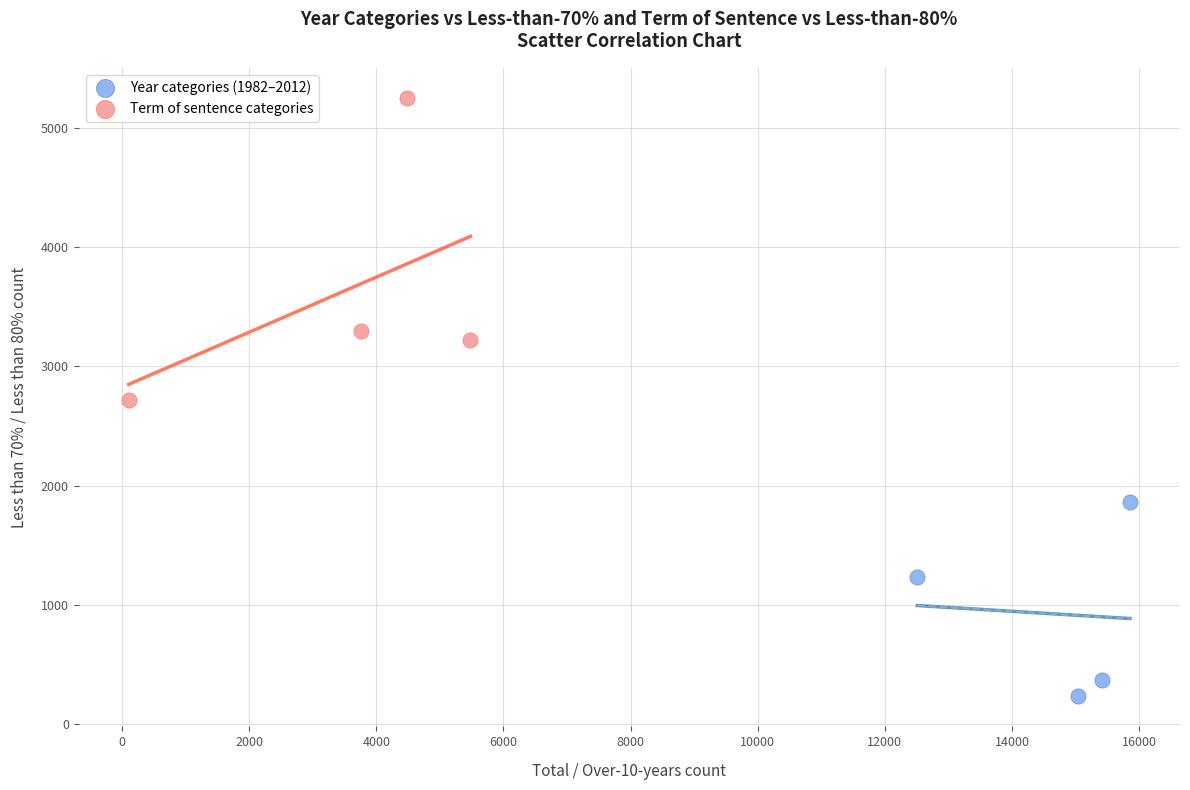

Which series contains the lowest Y value?

Year categories (1982–2012)